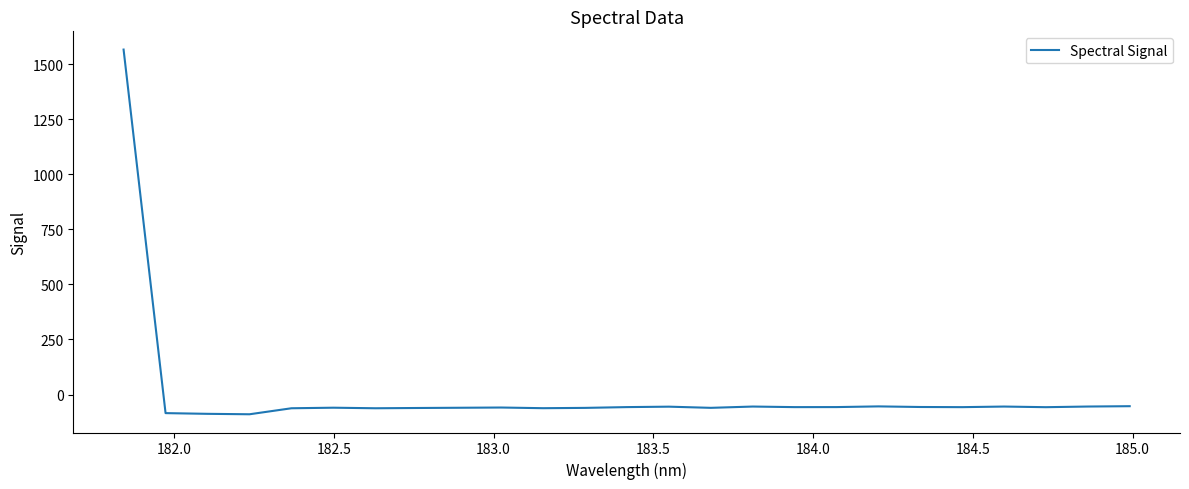

What is the difference between the maximum and minimum values?

1655.7